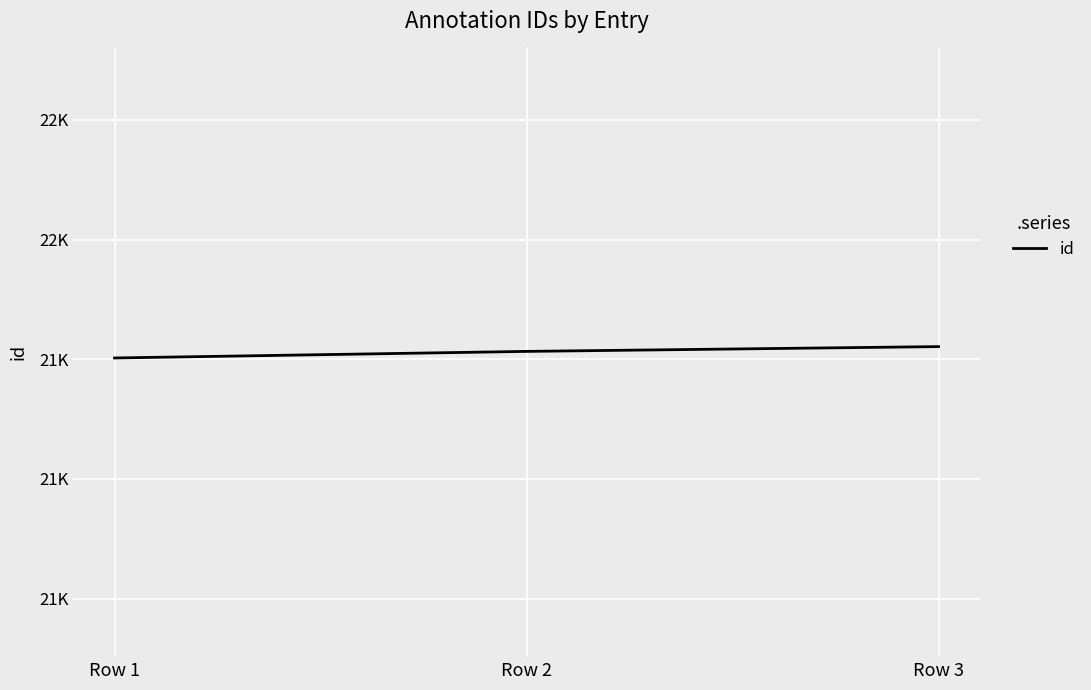

Reading left to right, transcribe all the data shown in this chart.

21802	21813	21821